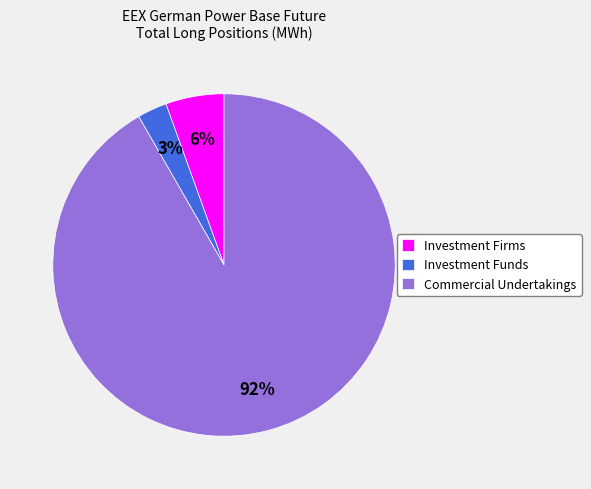

To the nearest percent, what is the combined percentage of Investment Firms and Commercial Undertakings?

97%